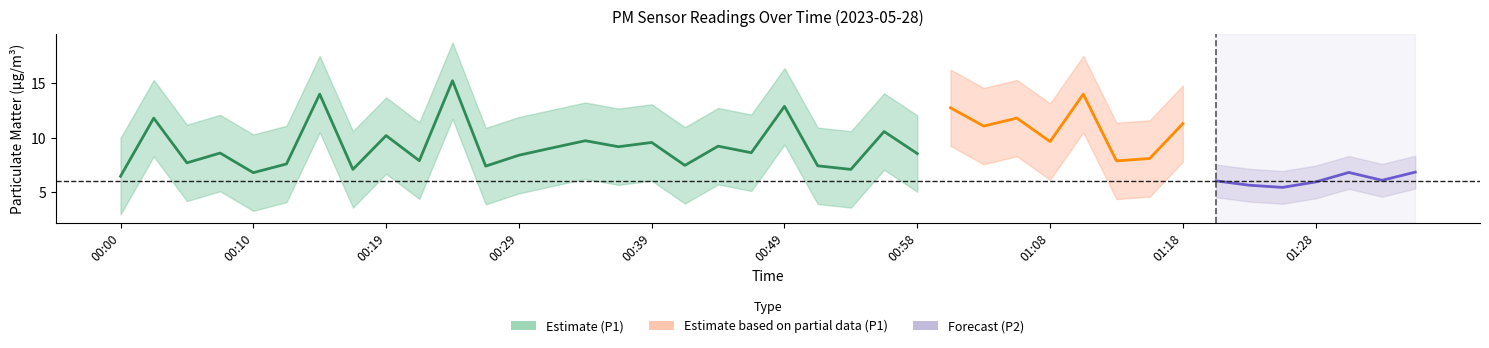

Is this an area chart (filled region under the line)?

No